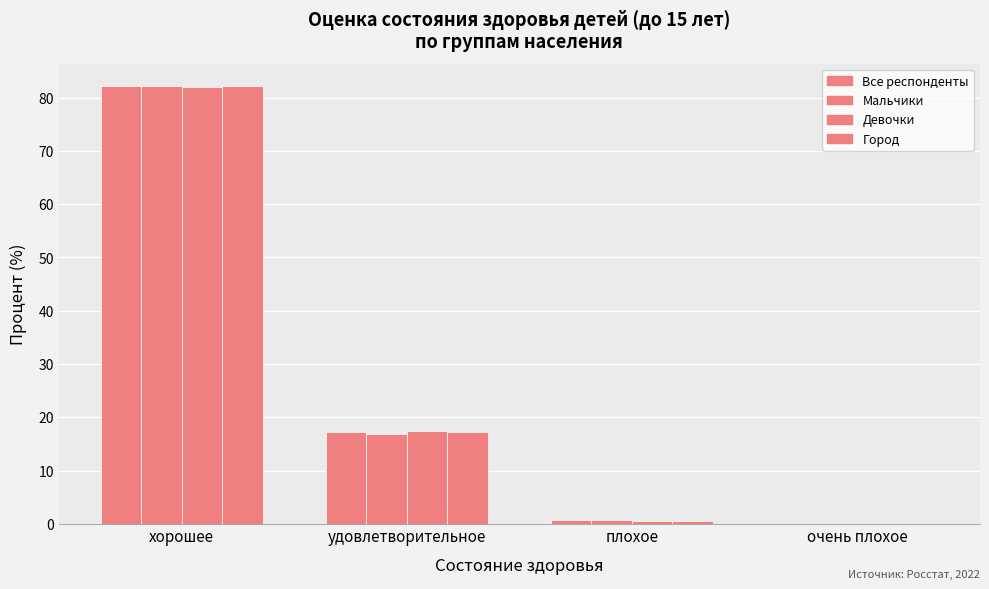

What is the difference between the second highest and second lowest values in the Девочки series?

16.9